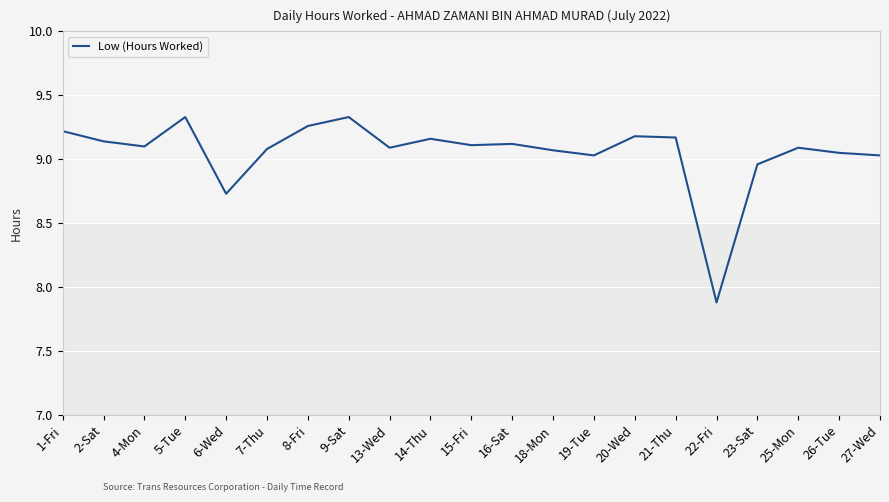

What is the change in value from 6-Wed to 26-Tue?

+0.3